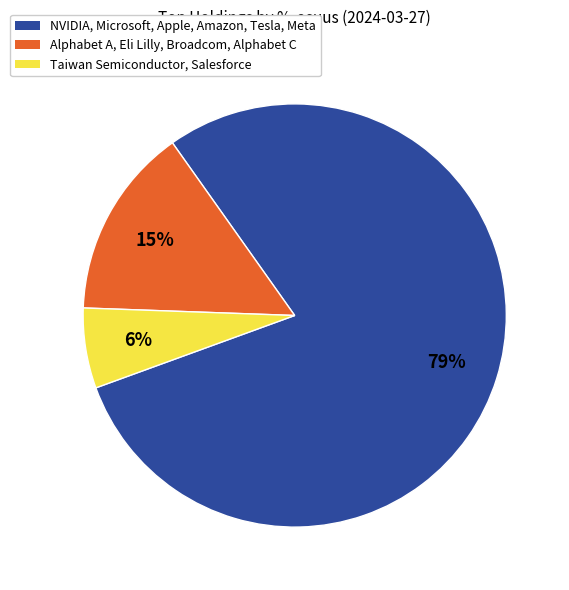

How many slices are in this pie chart?

3